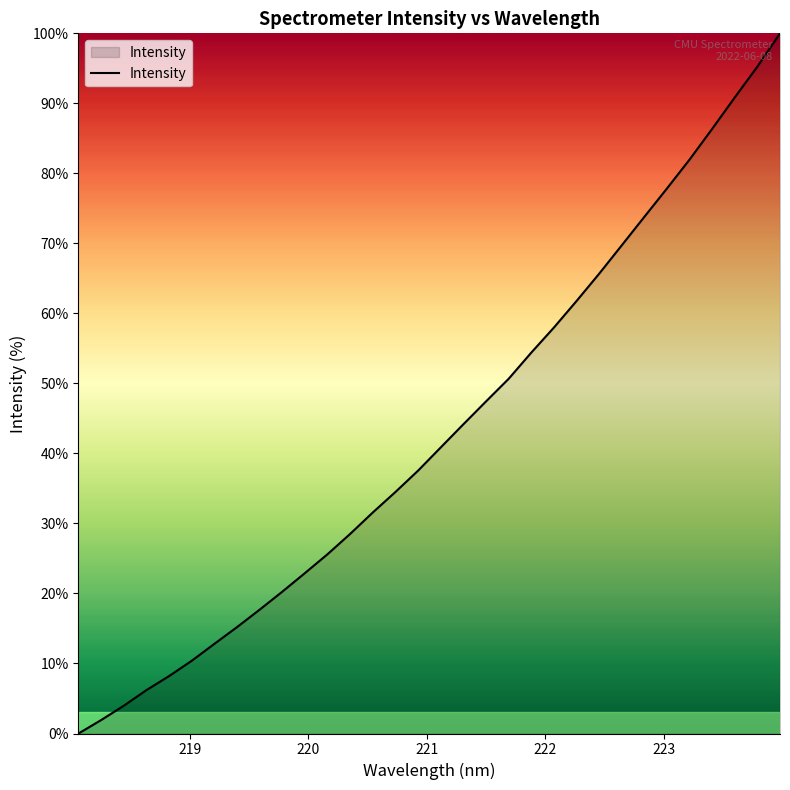

What is the greatest value displayed?

100.0